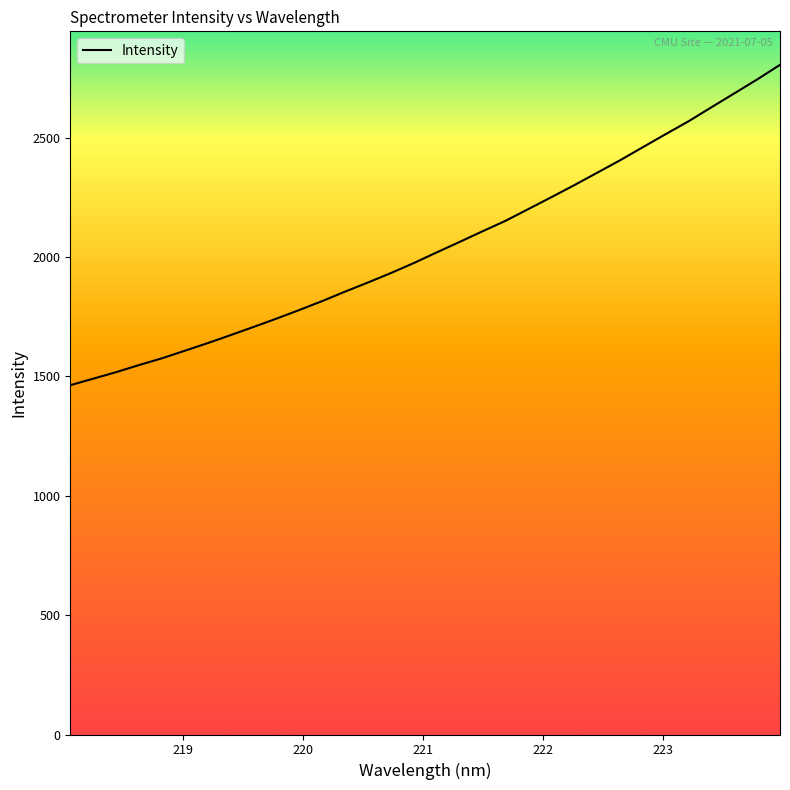

What is the greatest value displayed?

2804.8